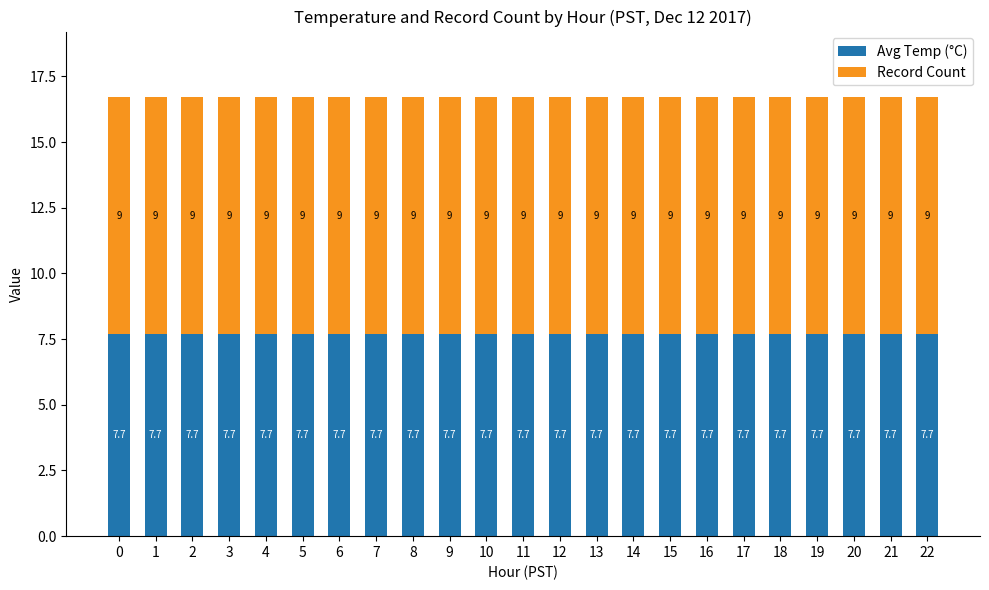

What is the minimum value for Avg Temp (°C)?

7.7